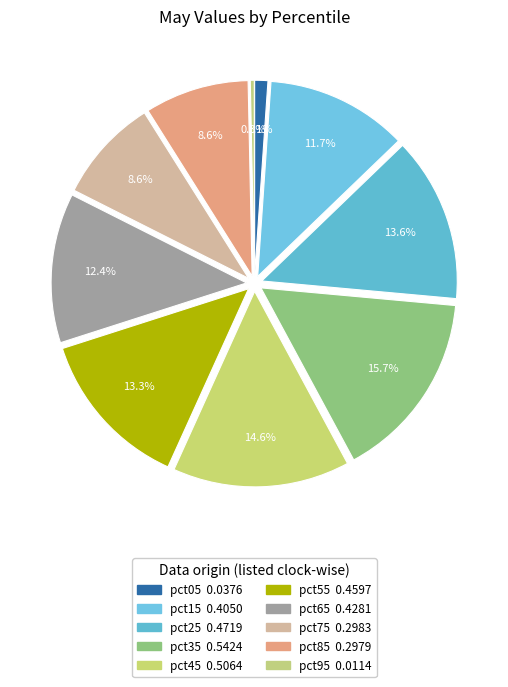

Count the number of slices in the pie.

10